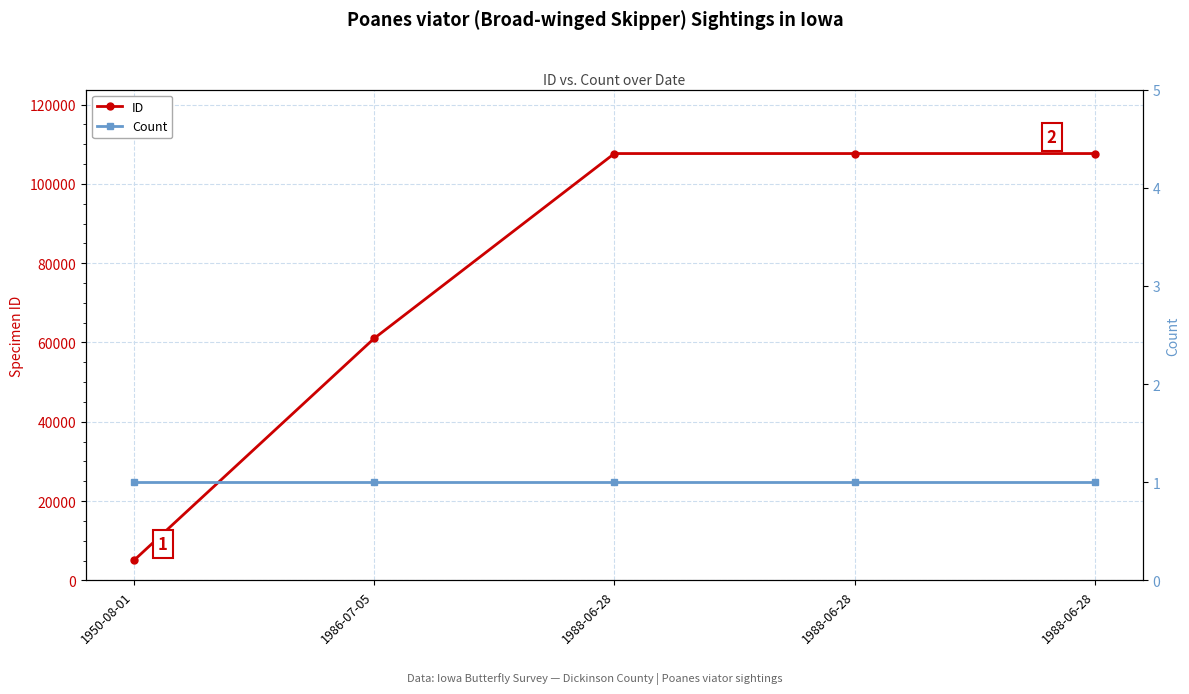

The value of ID at 1988-06-28 is 174096. True or false?

False